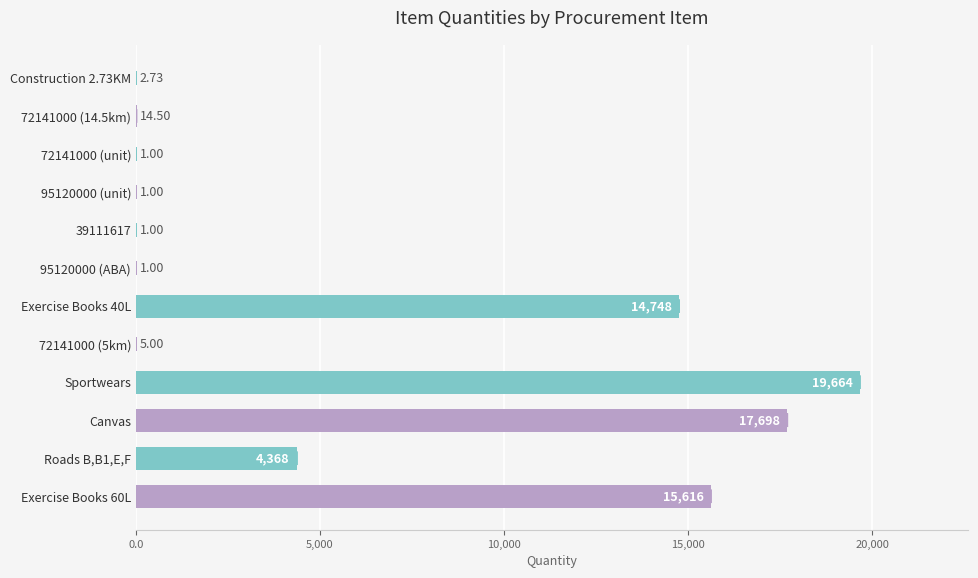

What is the sum of the values at Exercise Books 60L and 95120000 (unit)?

15617.0